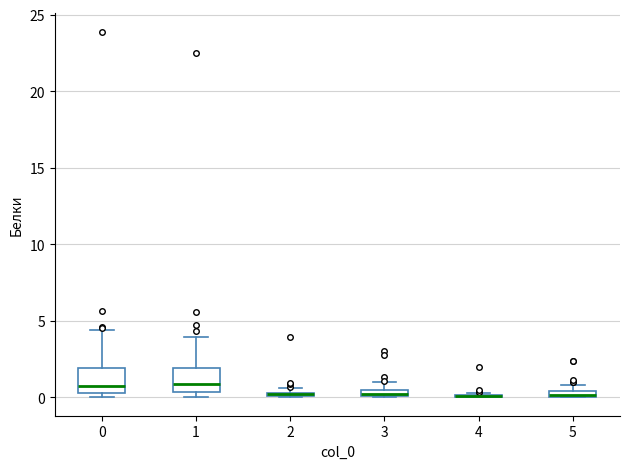

Where is the lower edge of the box at x = 3 on the y-axis? The values are not printed on the chart, so give them approximately, as read against the axis.

0.0